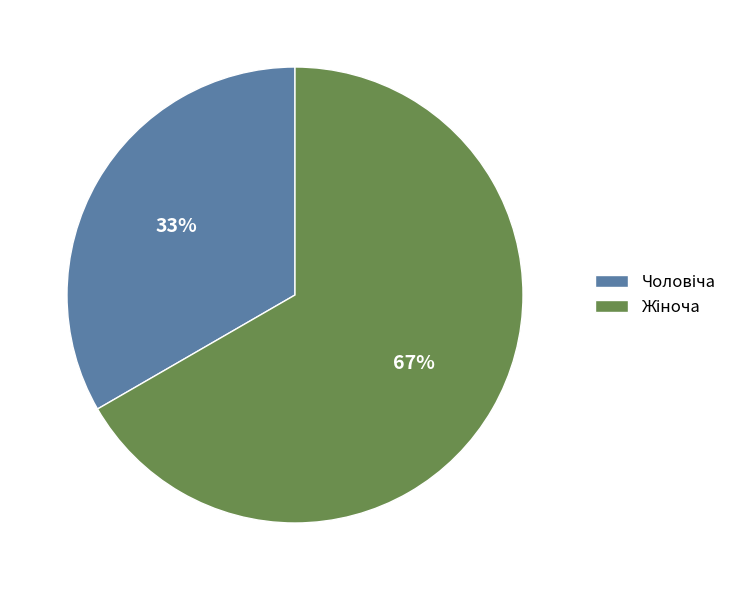

Is there a majority slice in this chart?

Yes